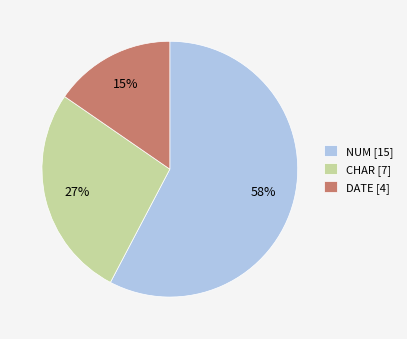

Is the sum of CHAR [7] and DATE [4] greater than half?

No